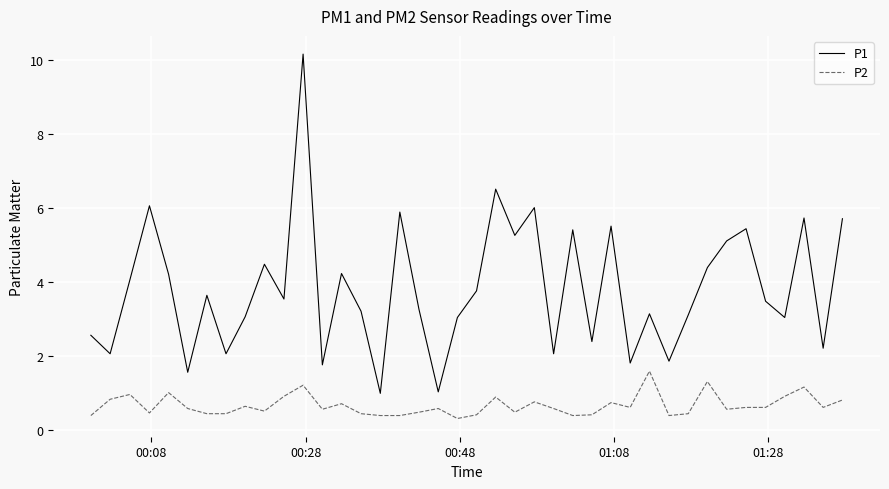

True or false: P1 and P2 cross at least once.

False